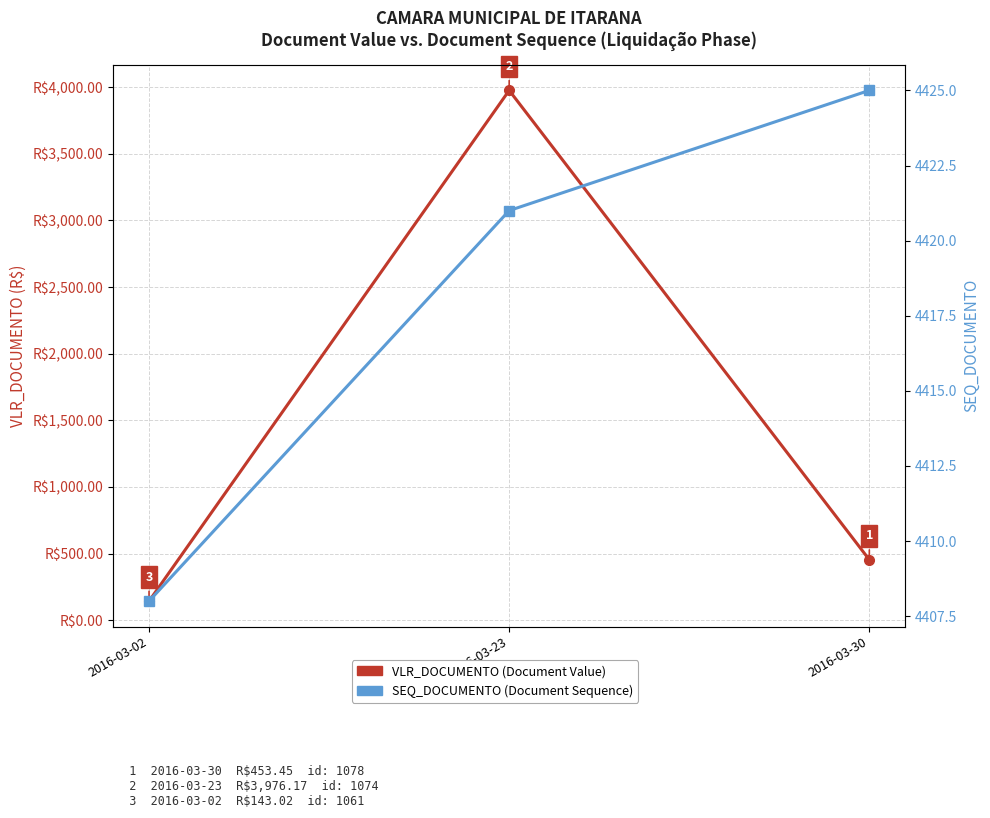

Which category has the highest value in the SEQ_DOCUMENTO series?

2016-03-30